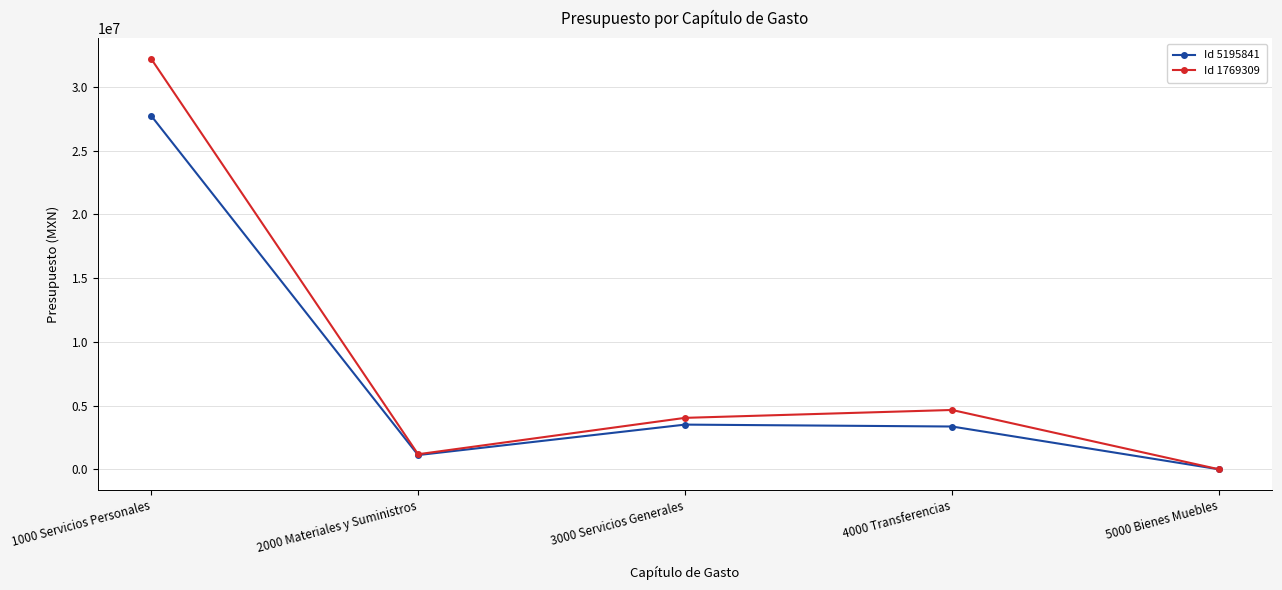

The value of Id 5195841 at 2000 Materiales y Suministros is 1116241.8. True or false?

True